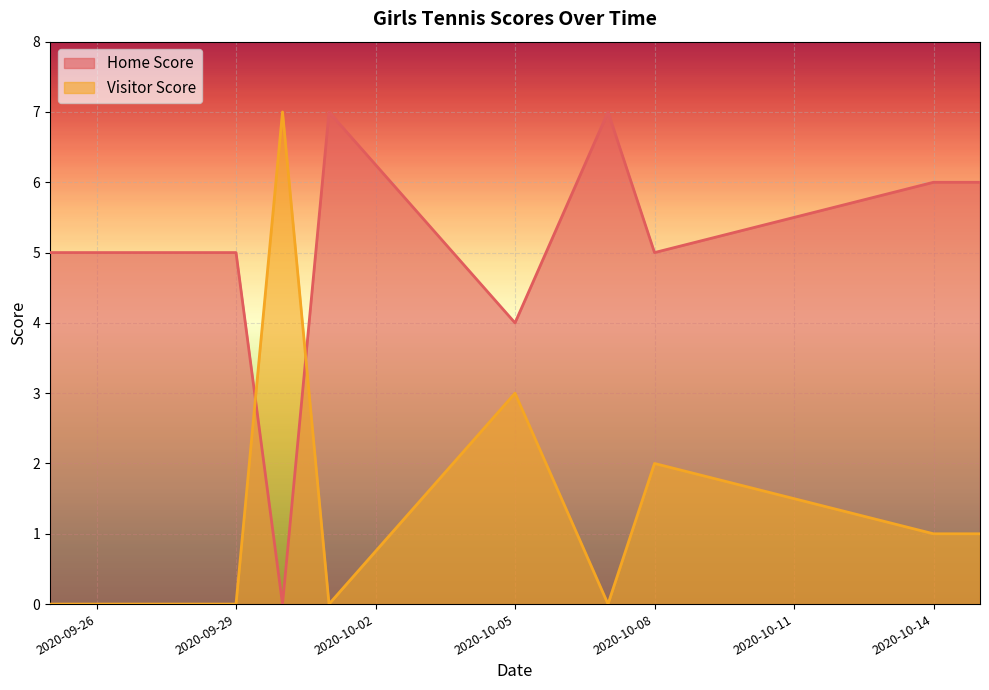

True or false: Visitor Score and Home Score cross at least once.

True